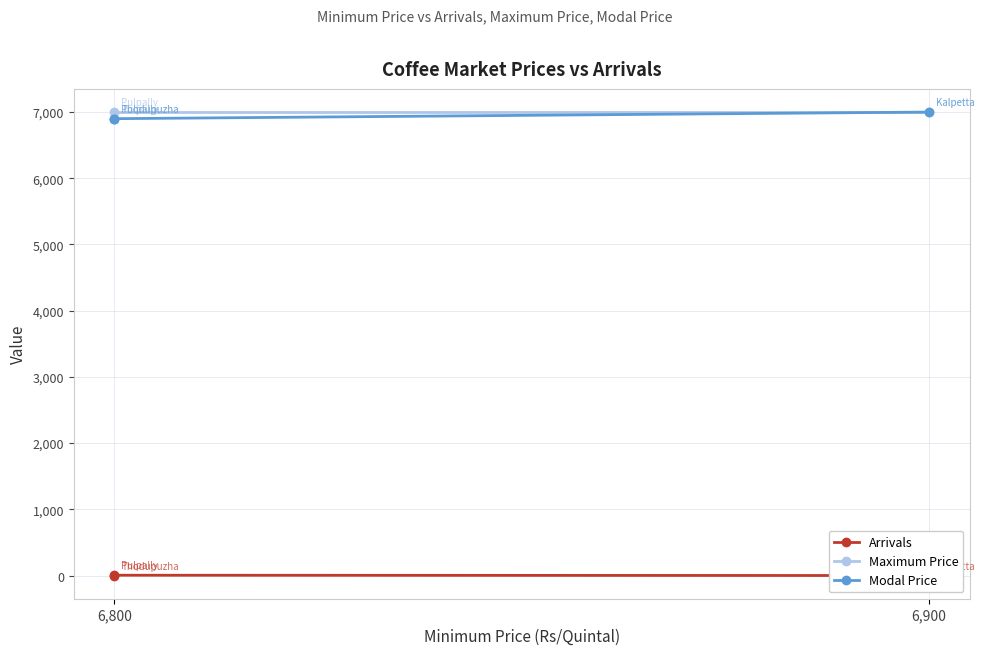

Does the chart have visible grid lines?

Yes